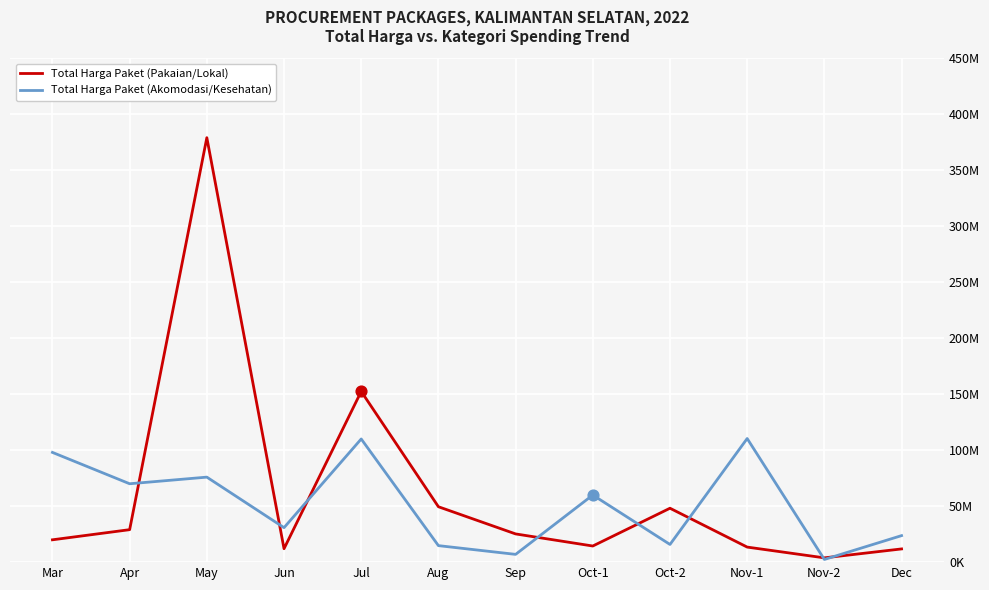

At which category is the sum across all series the highest?

May